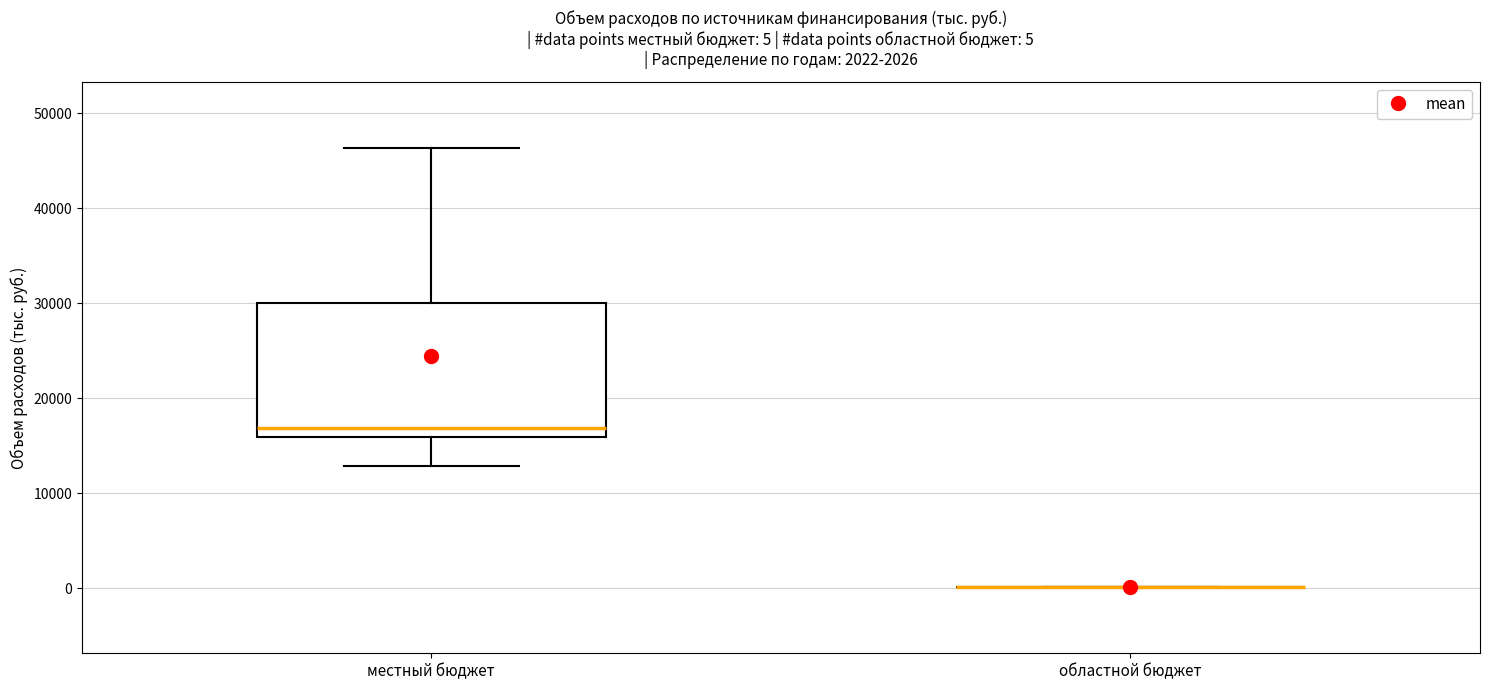

Comparing the boxes themselves (not the whiskers), which one is the tallest?

местный бюджет